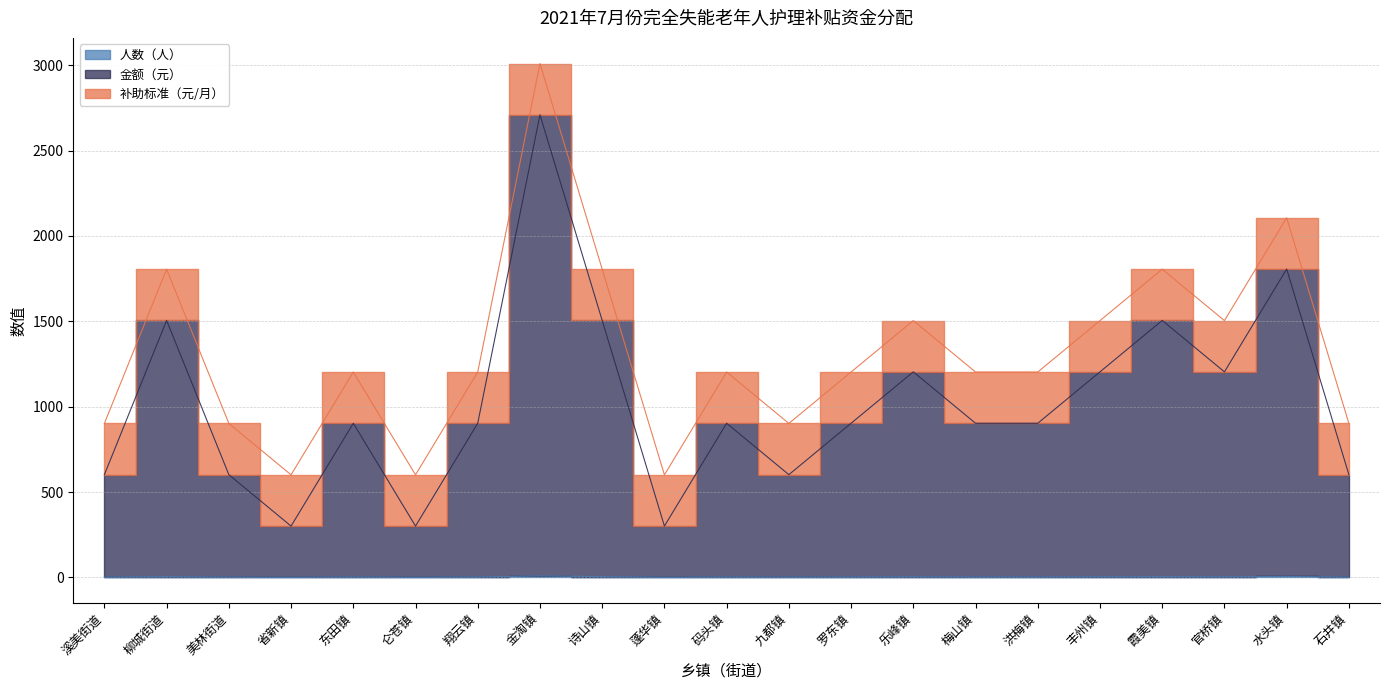

The value of 人数（人） at 溪美街道 is 3. True or false?

False